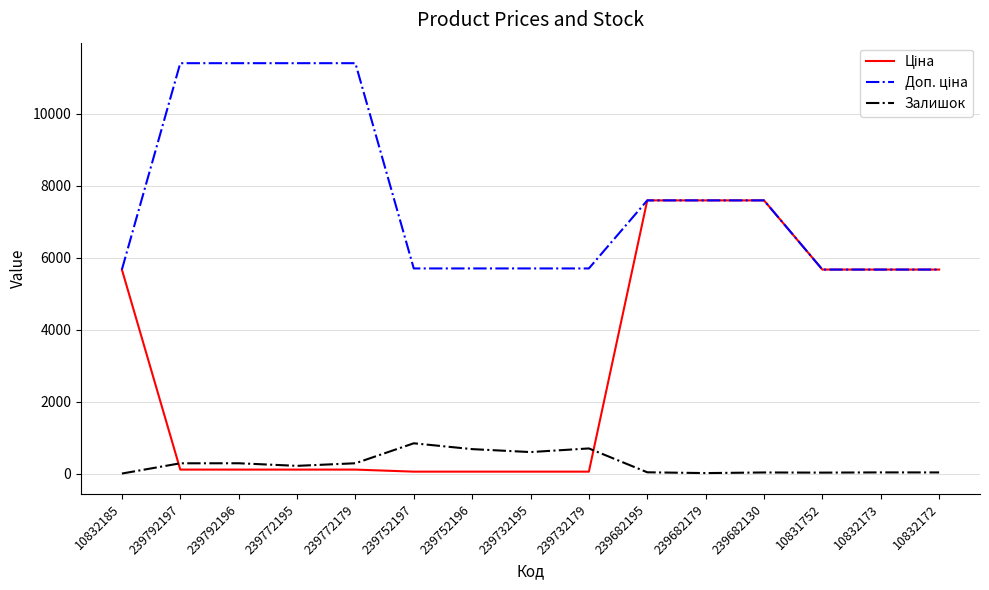

What is the maximum value shown in the chart?

11410.0